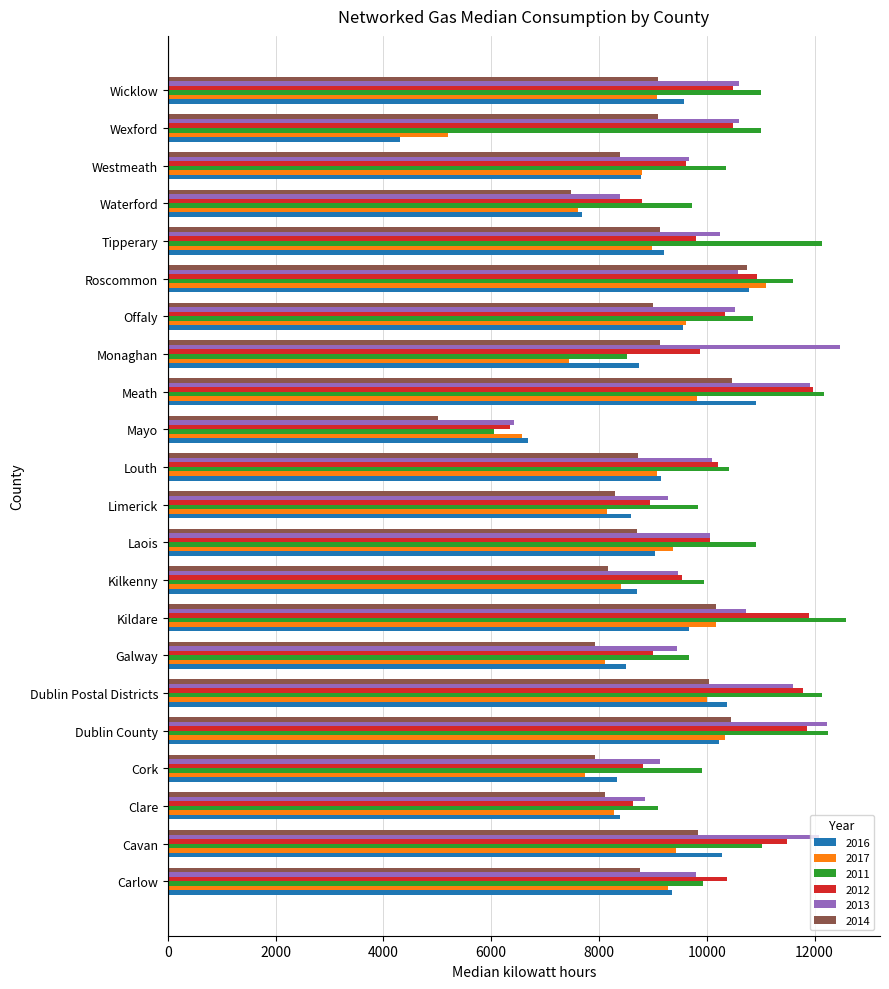

The 2012 series shows 12677 at Clare. True or false?

False